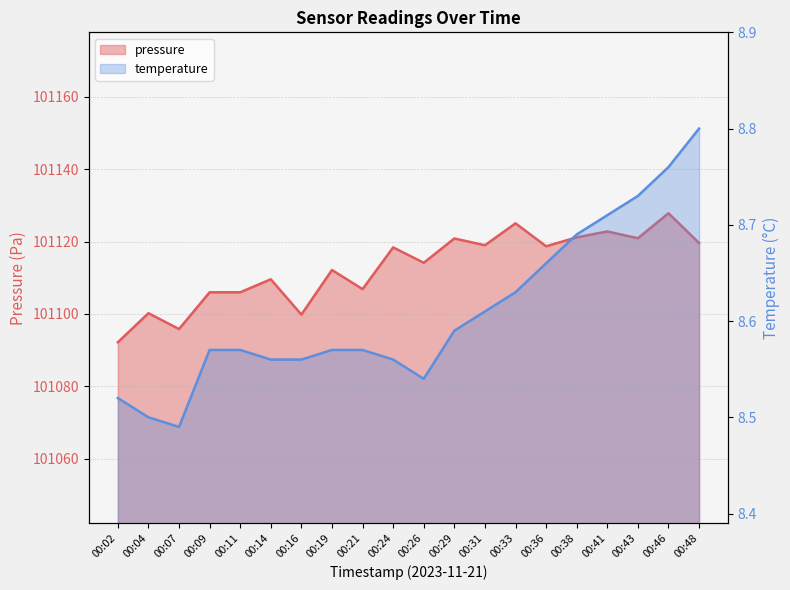

Where does the pressure series first go above 101118?

00:24